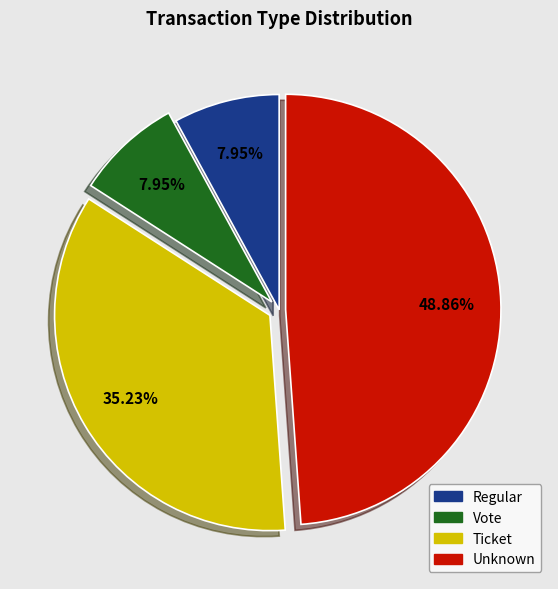

What is the ratio of the value at Vote to the value at Regular?

1.0